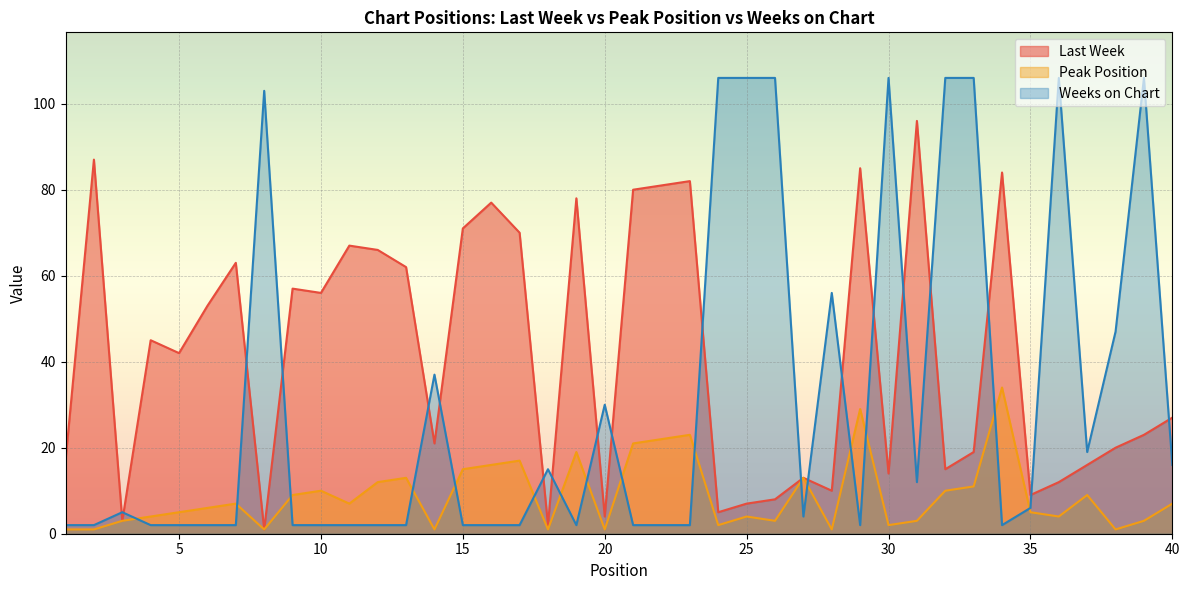

Rank the series by their average value, from highest to lowest.

Last Week, Weeks on Chart, Peak Position